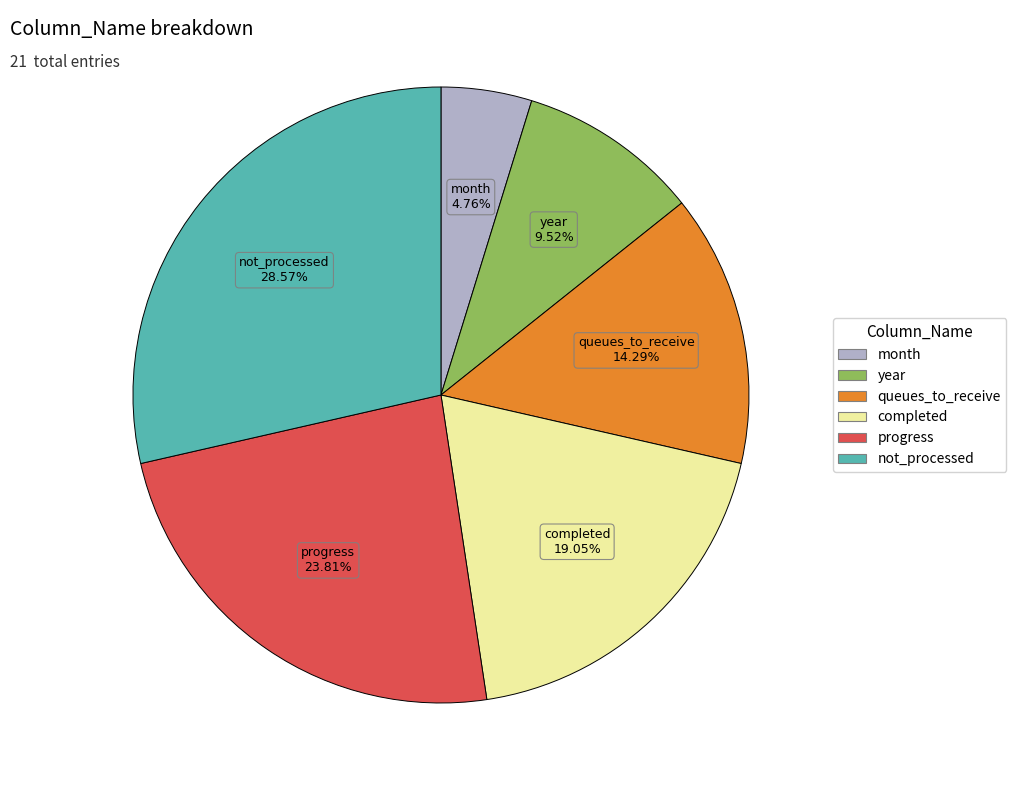

Approximately how many times larger is the value at progress compared to month?

5.0